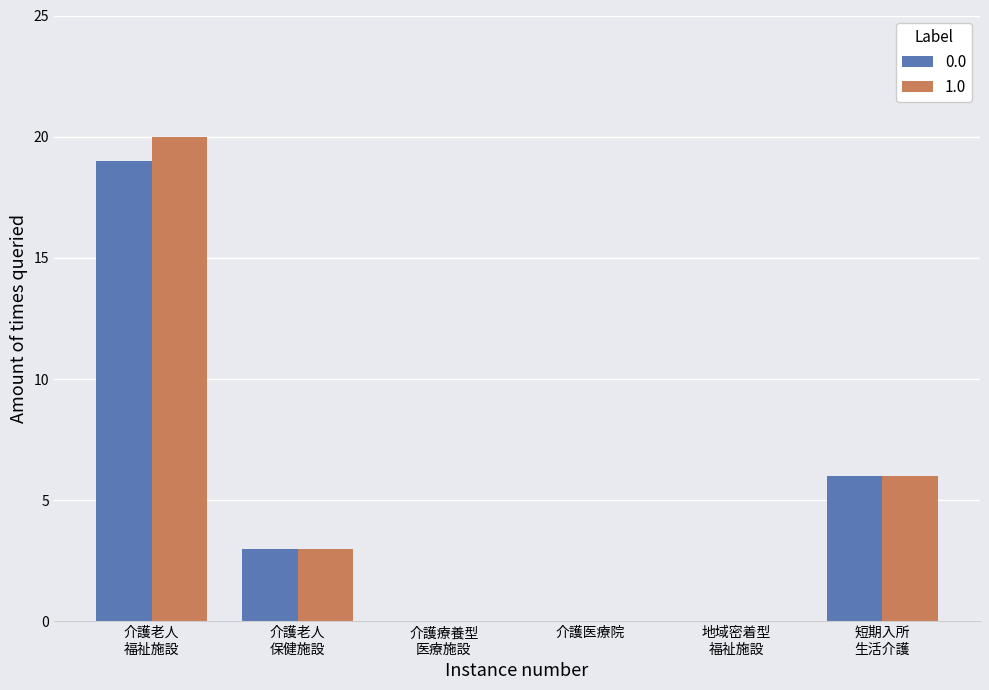

What is the greatest value displayed?

20